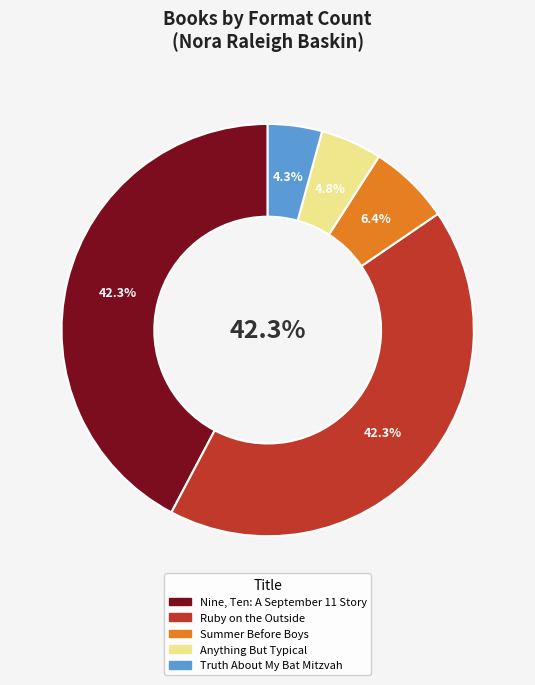

The Nine, Ten: A September 11 Story slice represents 31% of the pie. True or false?

False